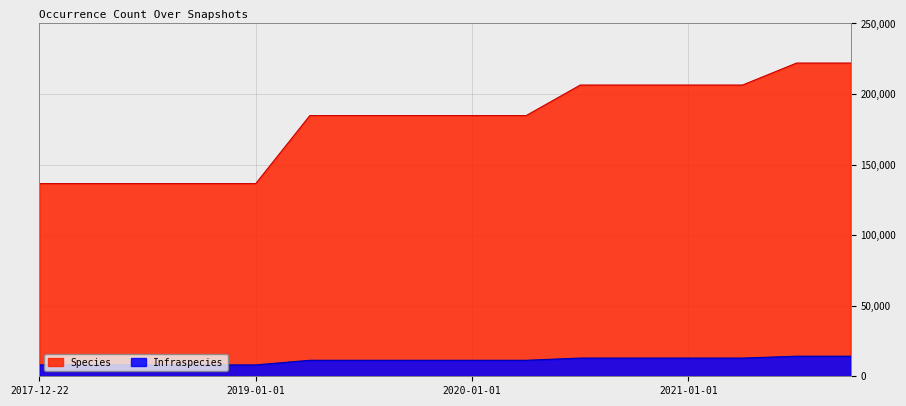

Which series has the largest range (max minus min)?

Species